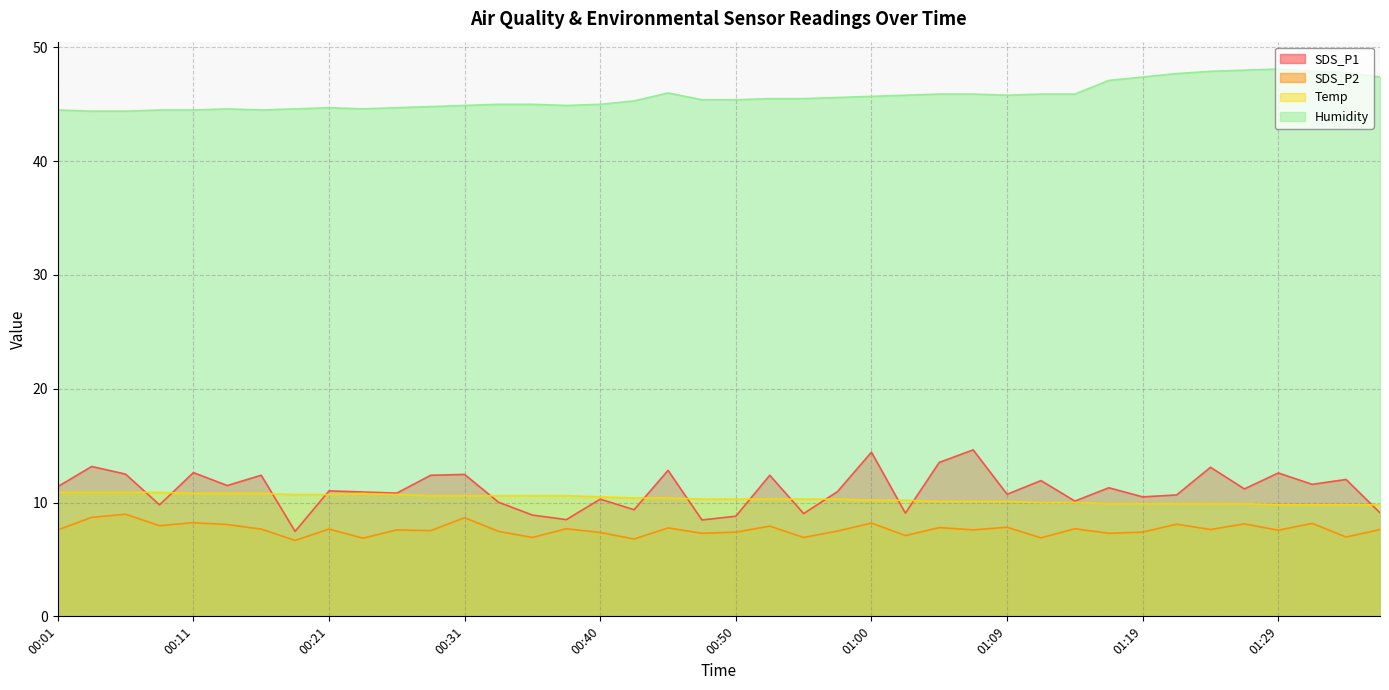

How many data points in SDS_P2 are less than 7?

7